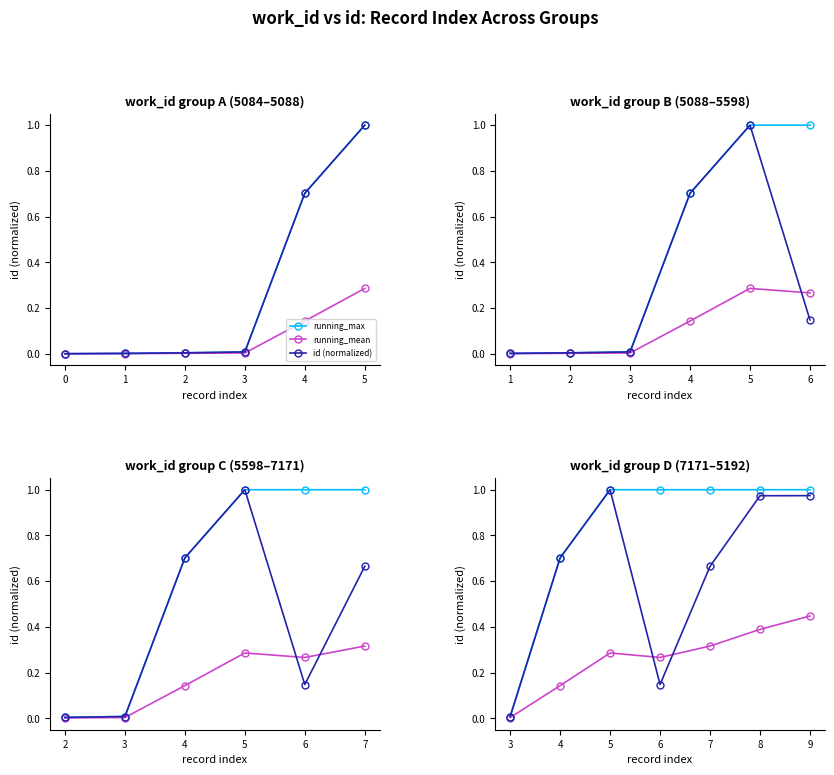

What are all the series names shown in the legend?

running_max, running_mean, id (normalized)